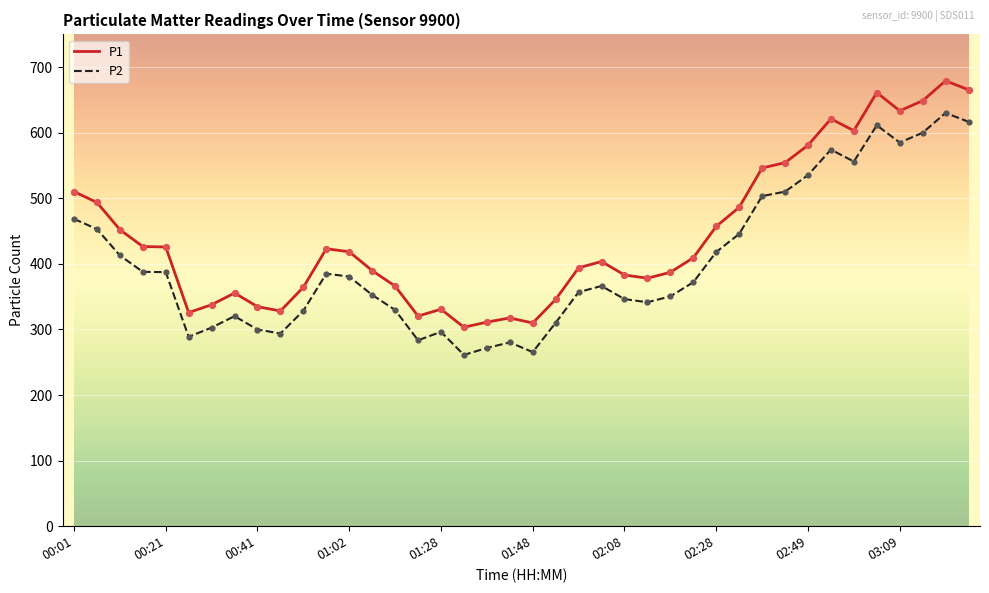

Which series has the largest total across all categories?

P1